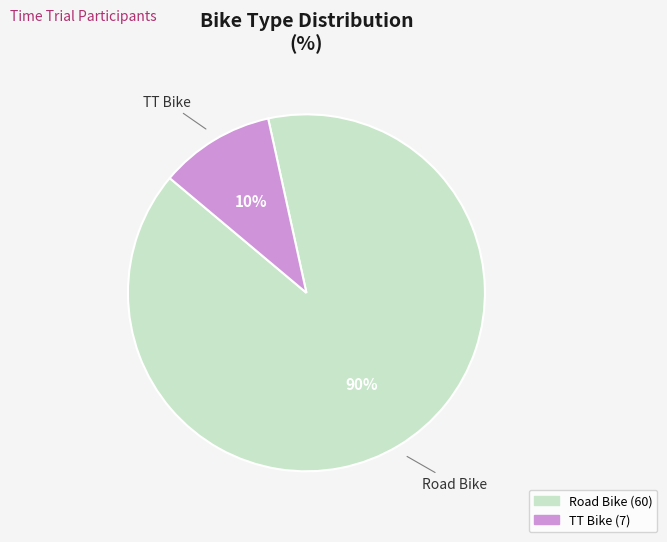

Which has a higher value, Road Bike or TT Bike?

Road Bike